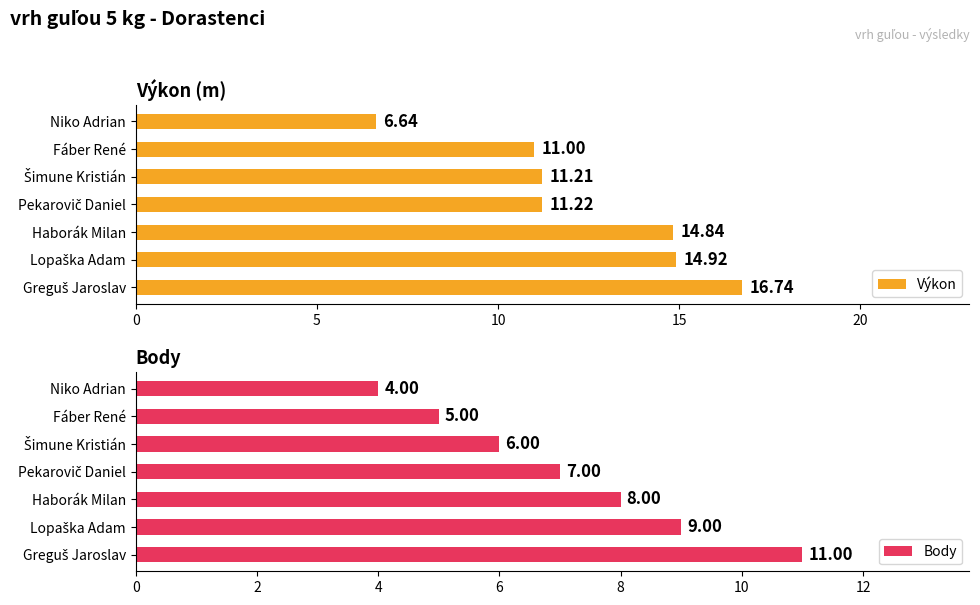

What is the average value of the Výkon series?

12.4